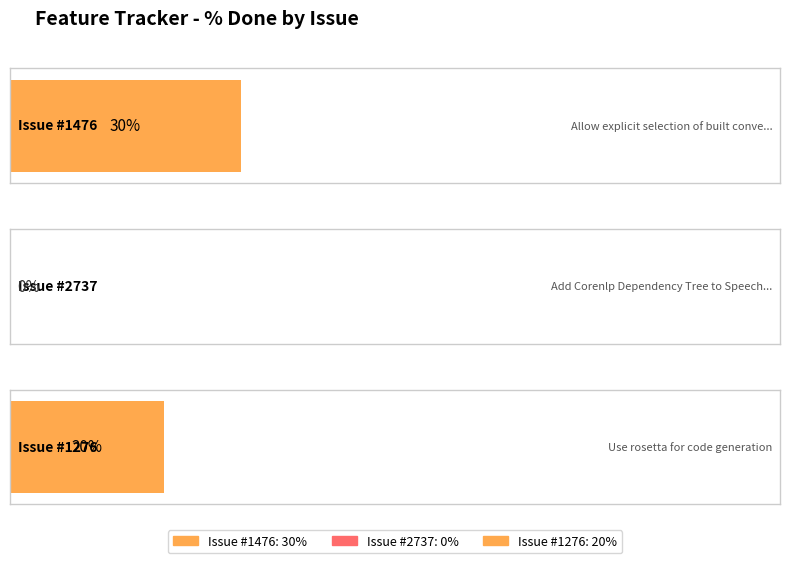

List the labels in order of value, smallest first.

2737, 1276, 1476